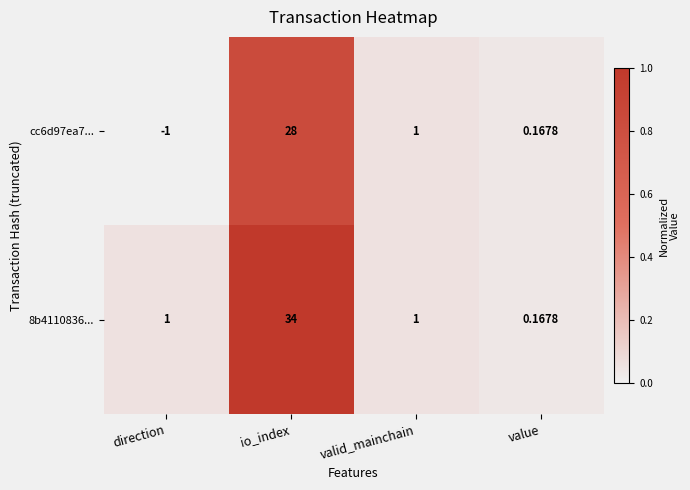

Where does the cc6d97ea7... series first go above 1?

io_index